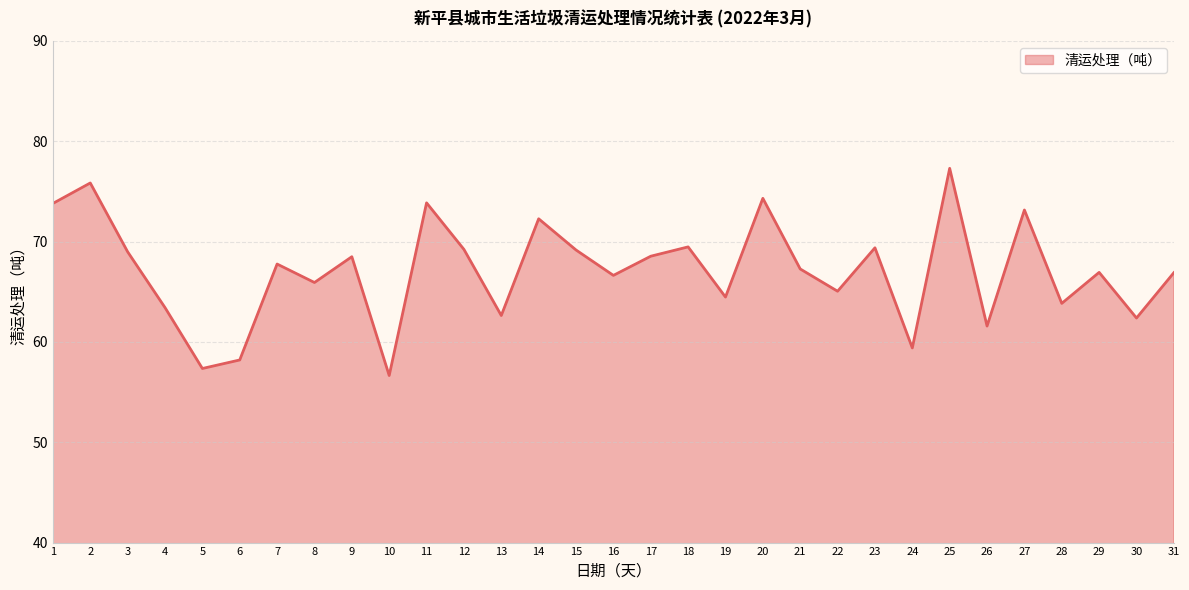

Read the value at 23.

69.4